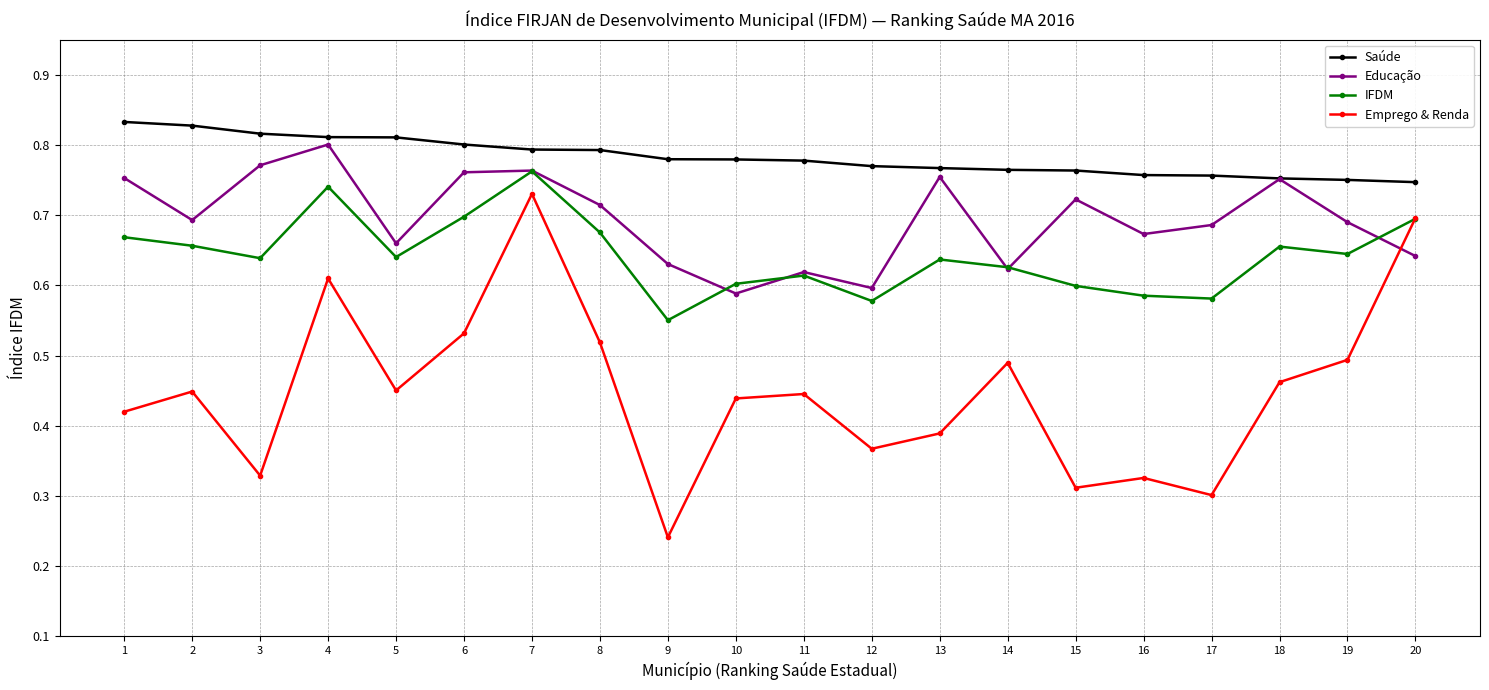

Rank the series at 19 from lowest to highest value.

Emprego & Renda, IFDM, Educação, Saúde